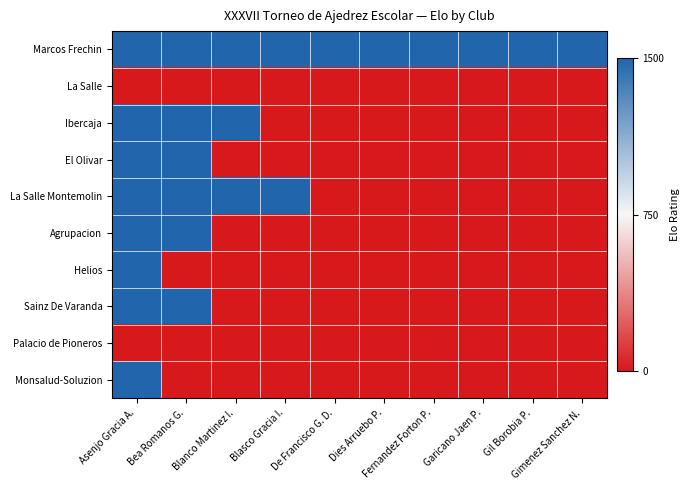

How many categories are shown in the chart?

10